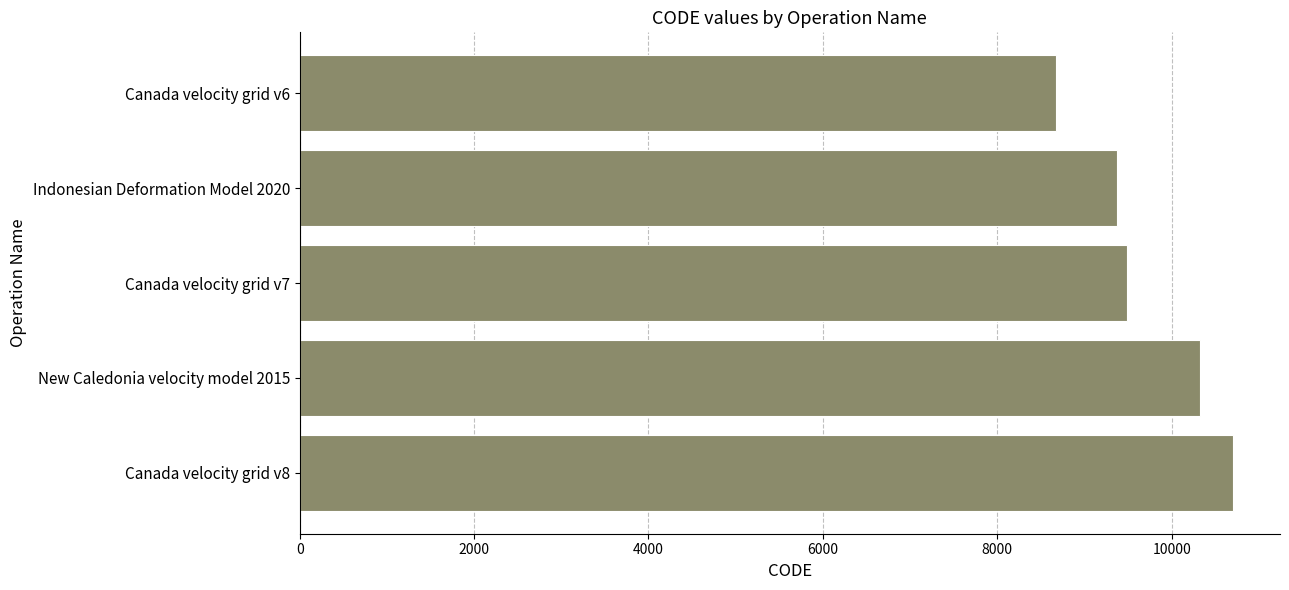

The chart shows a value of 9375 at Indonesian Deformation Model 2020. True or false?

True